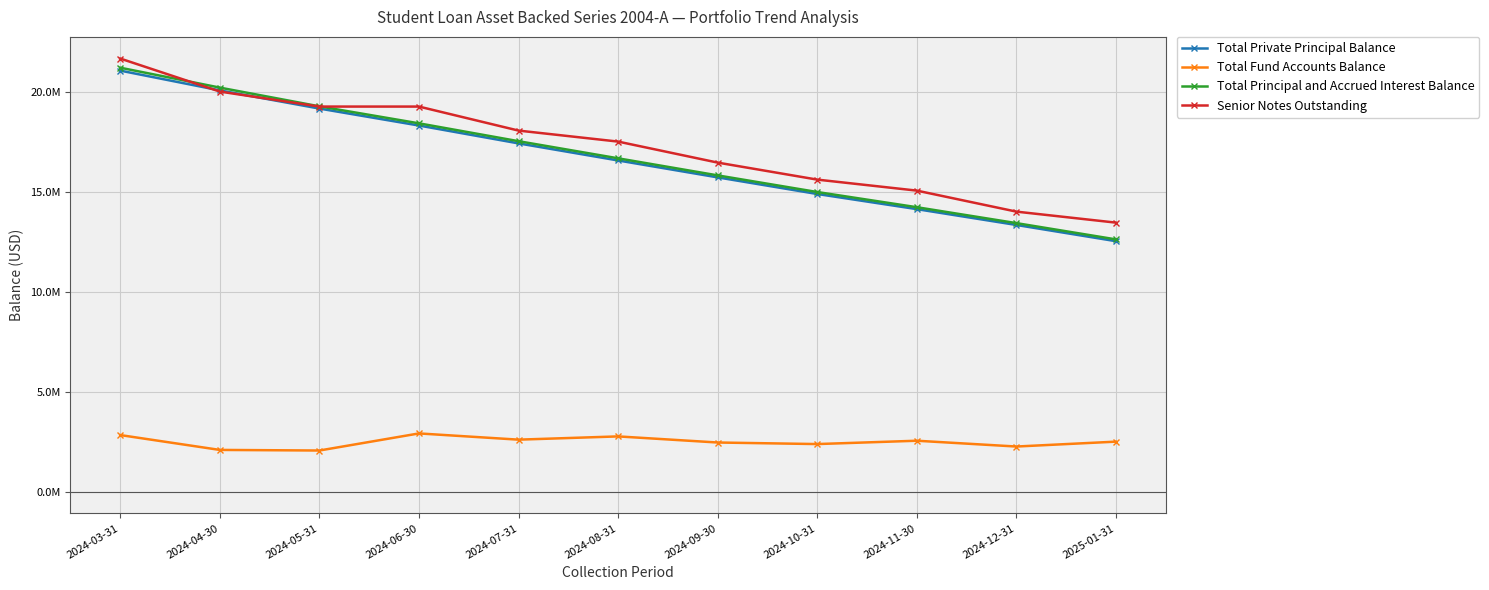

List the labels in order of Total Principal and Accrued Interest Balance value, largest first.

2024-03-31, 2024-04-30, 2024-05-31, 2024-06-30, 2024-07-31, 2024-08-31, 2024-09-30, 2024-10-31, 2024-11-30, 2024-12-31, 2025-01-31